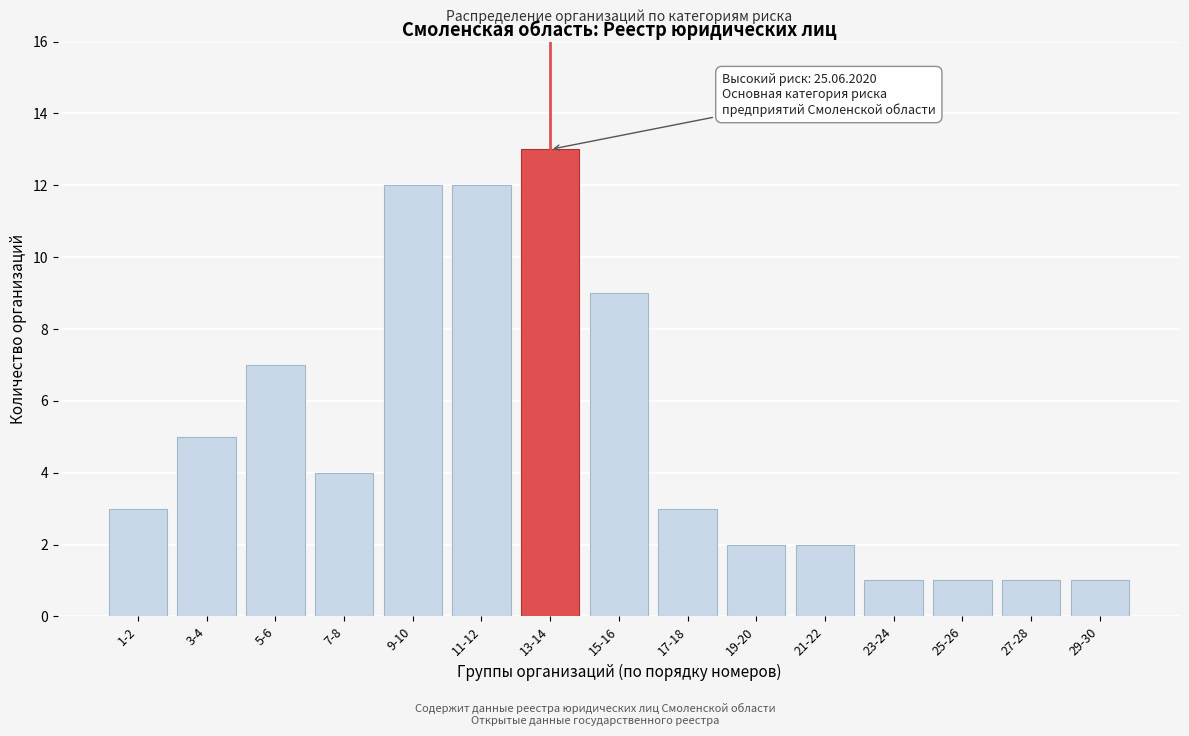

Reading left to right, transcribe all the data shown in this chart.

1-2=3	3-4=5	5-6=7	7-8=4	9-10=12	11-12=12	13-14=13	15-16=9	17-18=3	19-20=2	21-22=2	23-24=1	25-26=1	27-28=1	29-30=1